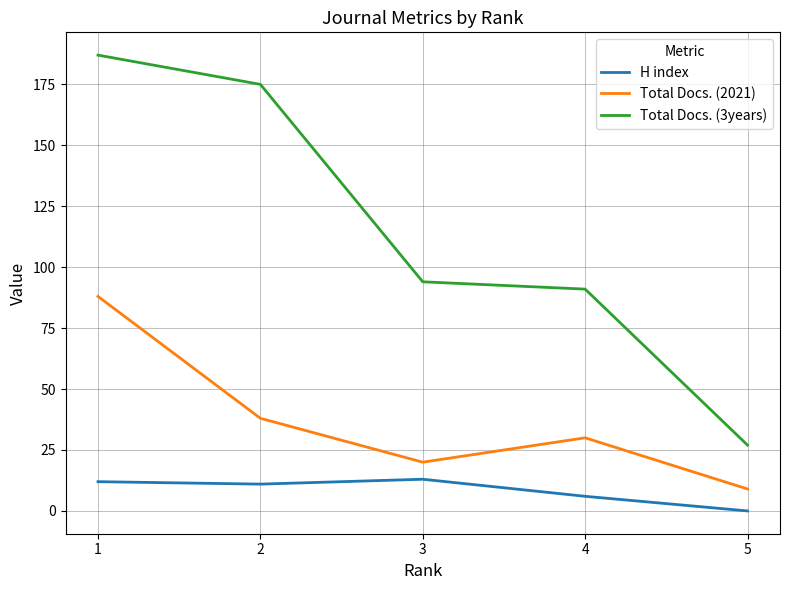

How many lines are shown in the chart?

3